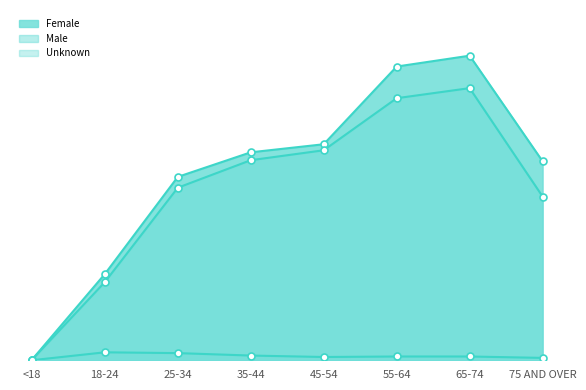

Which series contains the lowest Y value?

Unknown